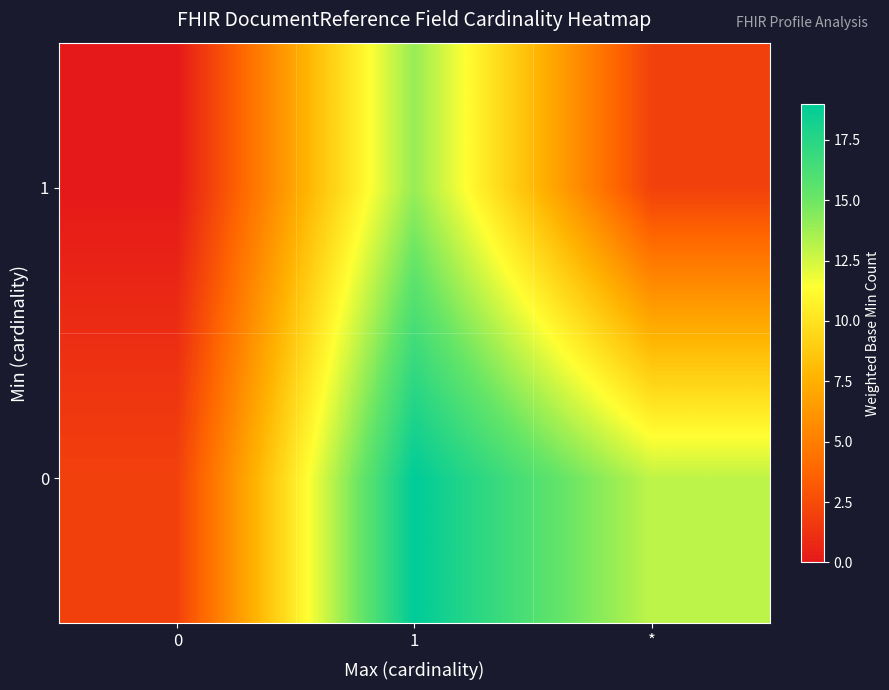

List the series in order of their overall mean, lowest first.

row_1, row_0